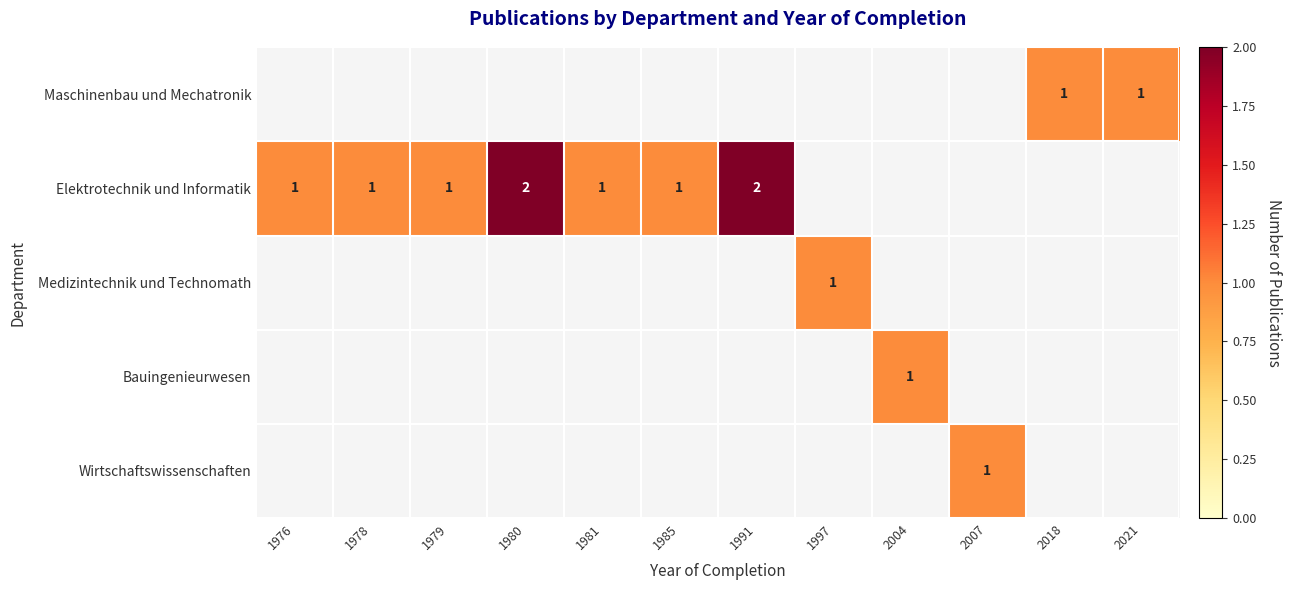

At which category does the chart reach its peak across all series?

1980